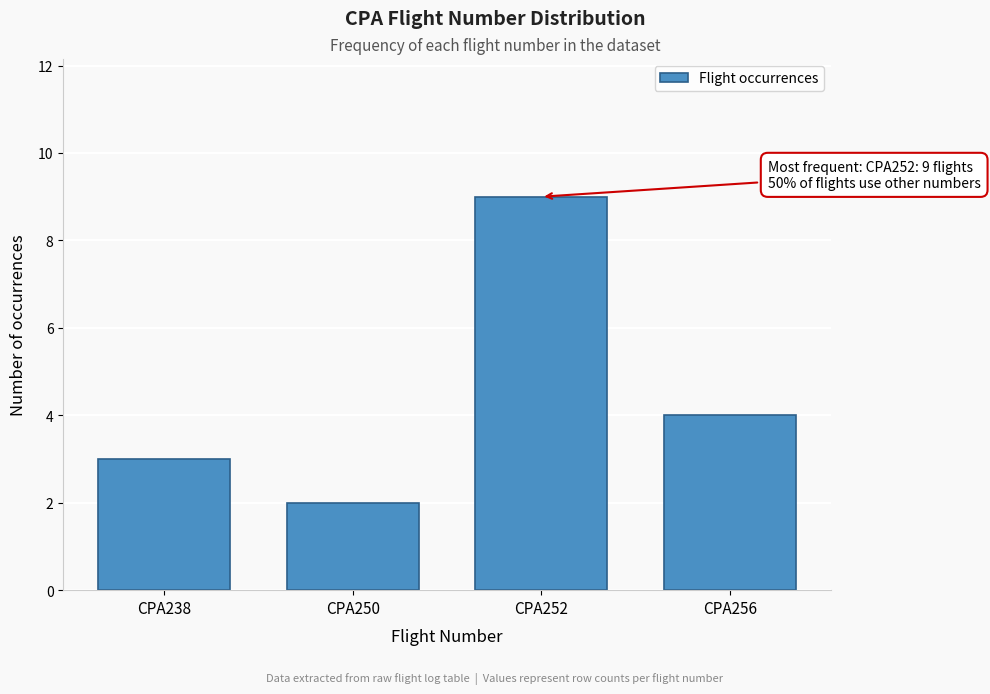

Reading right to left, list all the values displayed in this chart.

4	9	2	3